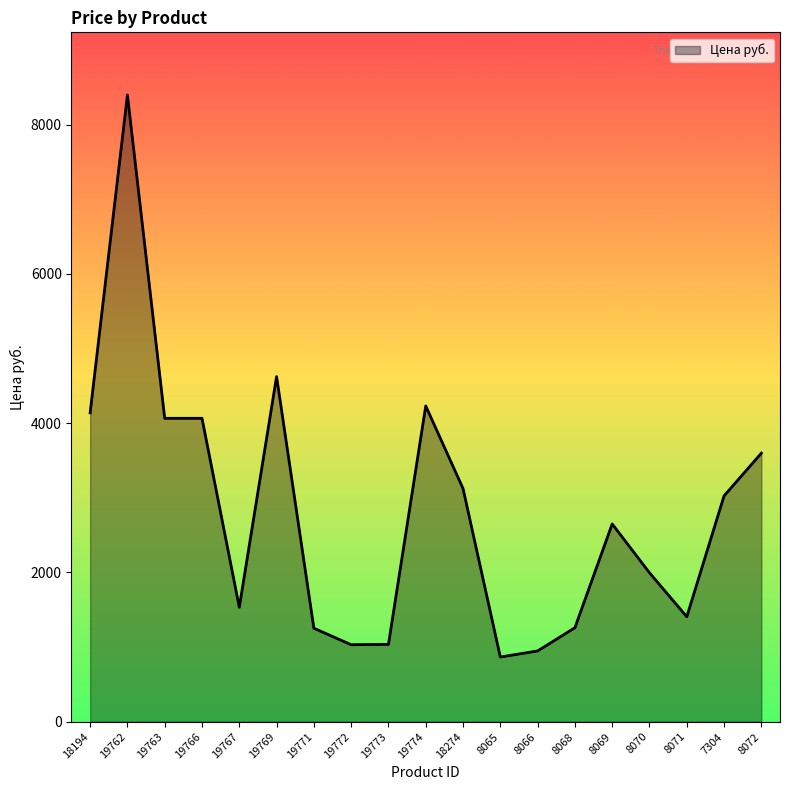

What is the sum of the values at 19773 and 19774?

5268.0